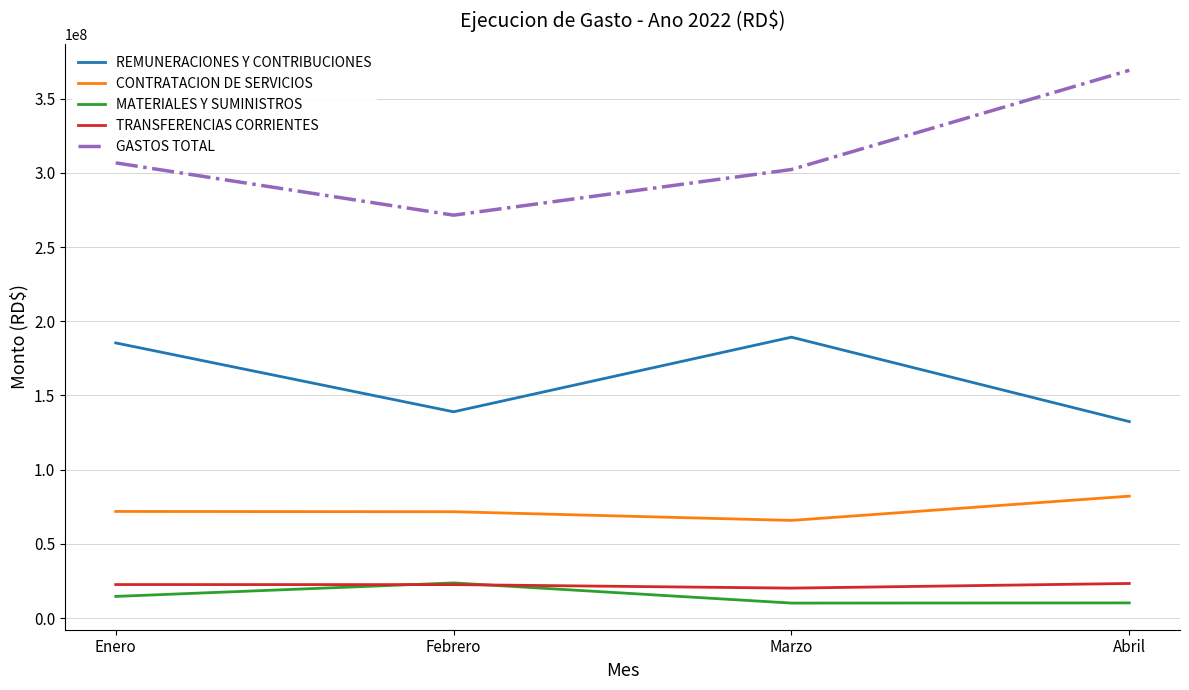

Between Febrero and Abril, which series saw the biggest shift?

GASTOS TOTAL